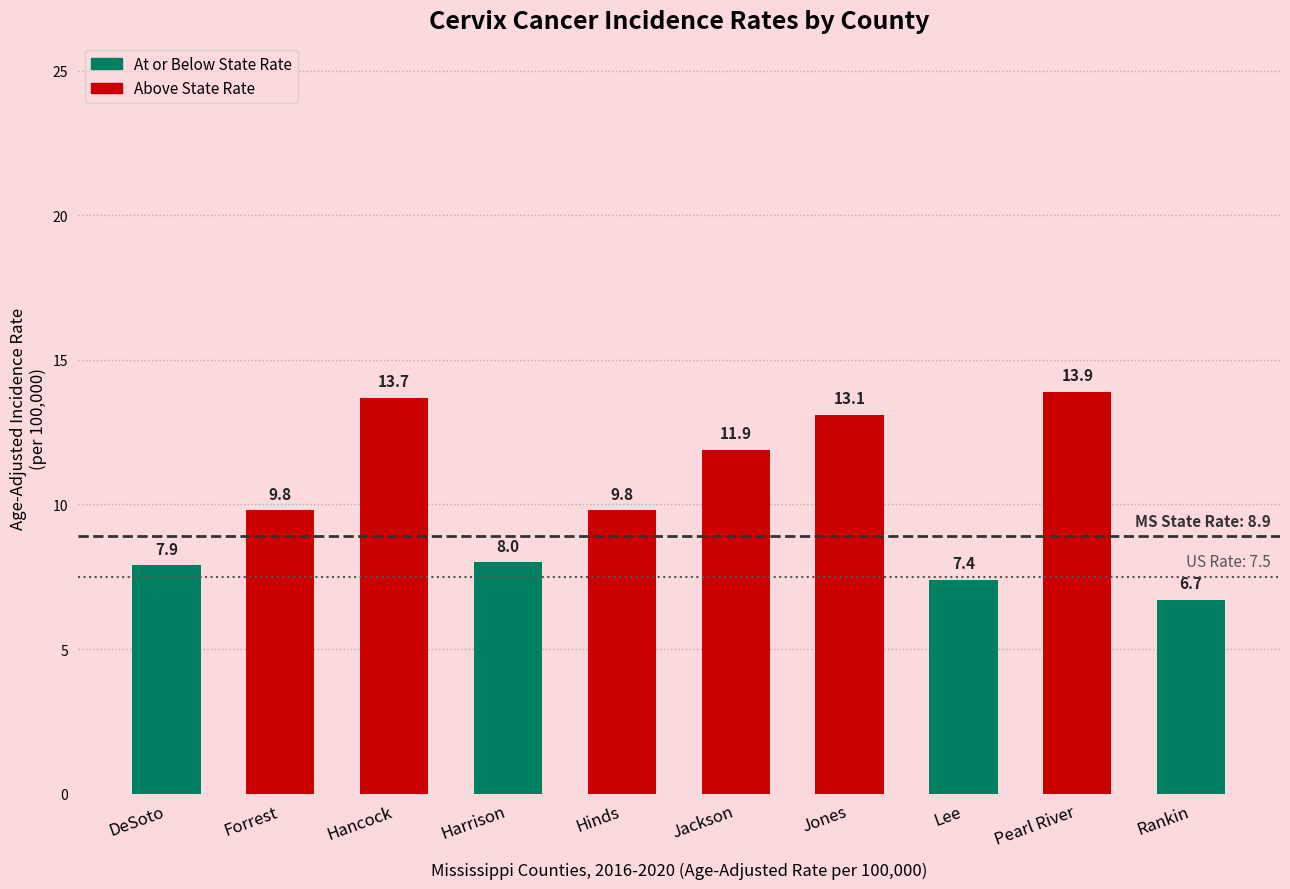

What is the difference between the values at Lee and Jackson?

4.5